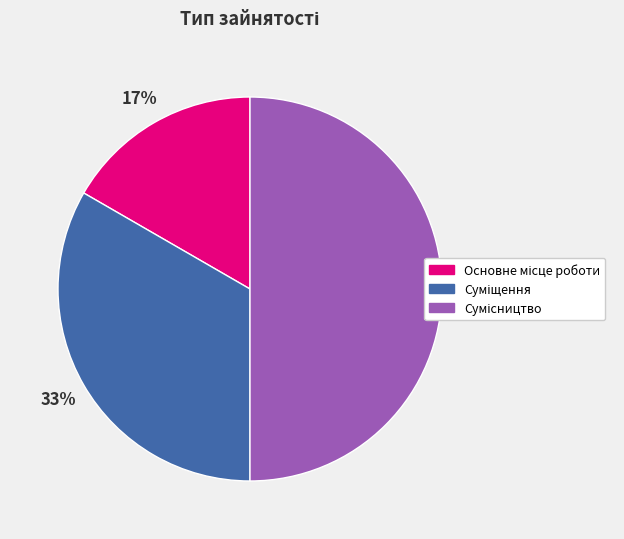

To the nearest percent, what is the difference between the largest and smallest slice percentages?

33%